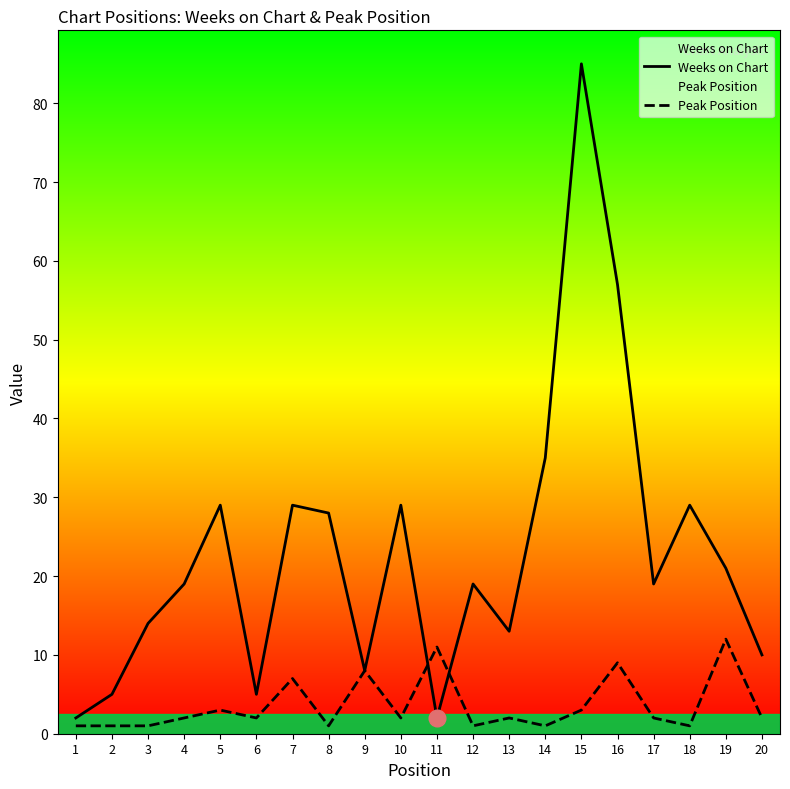

At how many categories does at least one series exceed 15?

12